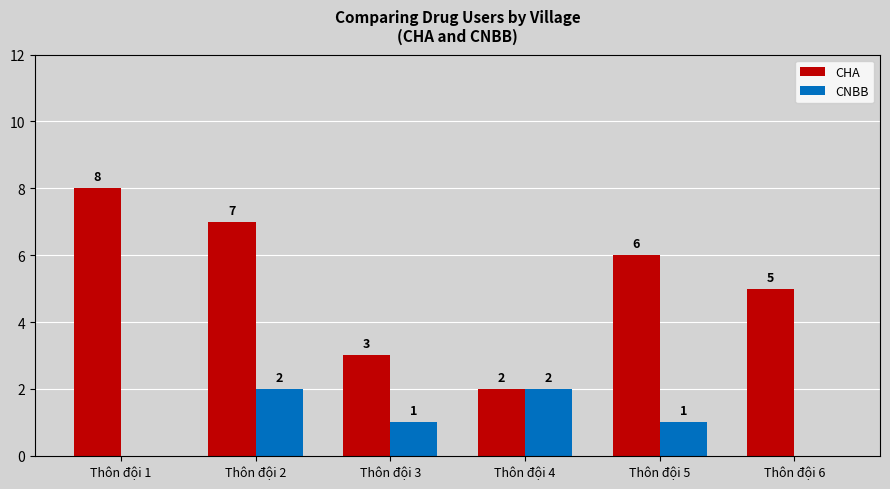

Which series has the largest total across all categories?

CHA